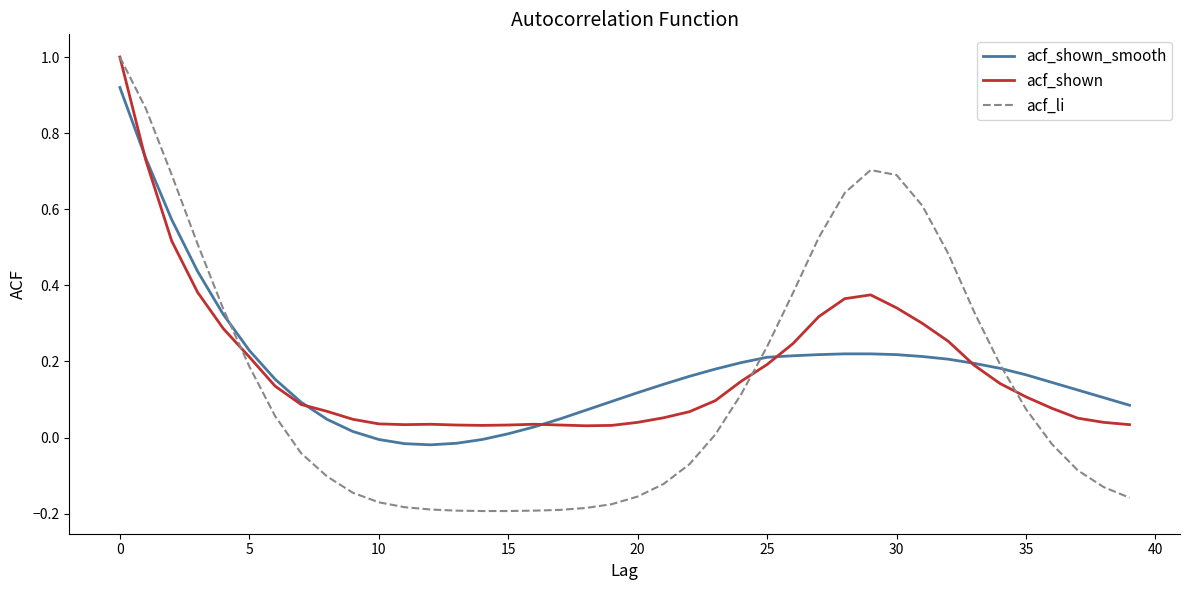

What is the maximum value for acf_li?

1.0